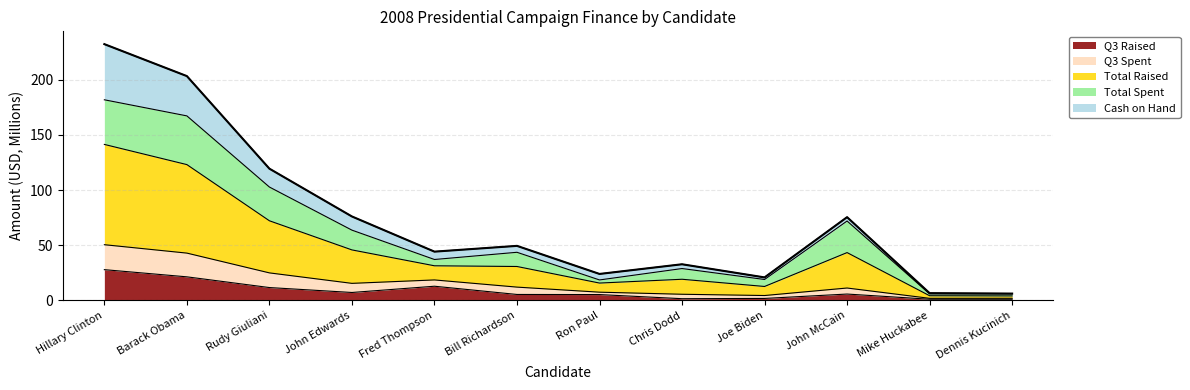

What are all the series names shown in the legend?

Q3 Raised, Q3 Spent, Total Raised, Total Spent, Cash on Hand